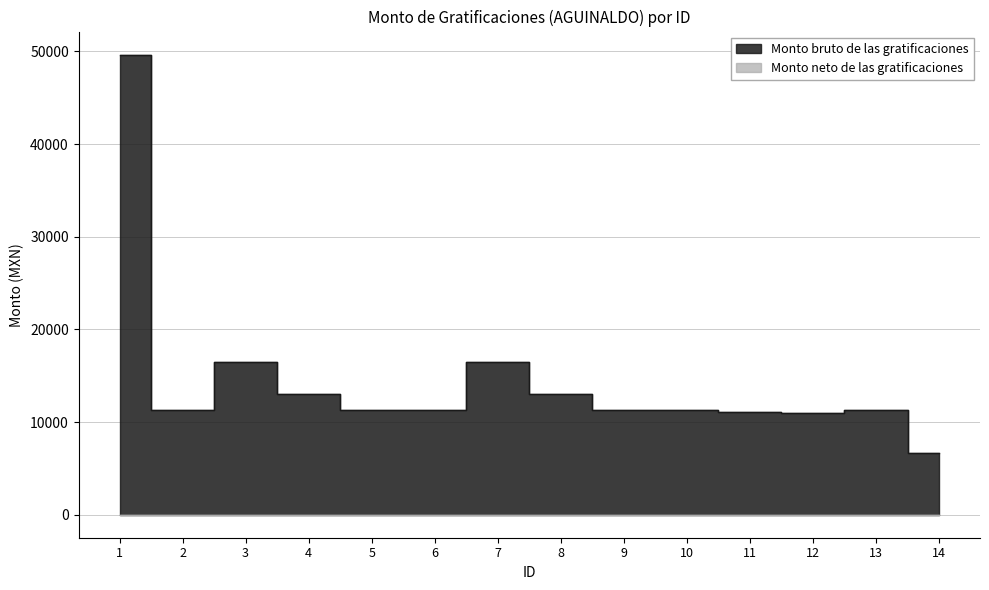

What is the maximum value shown in the chart?

49654.7